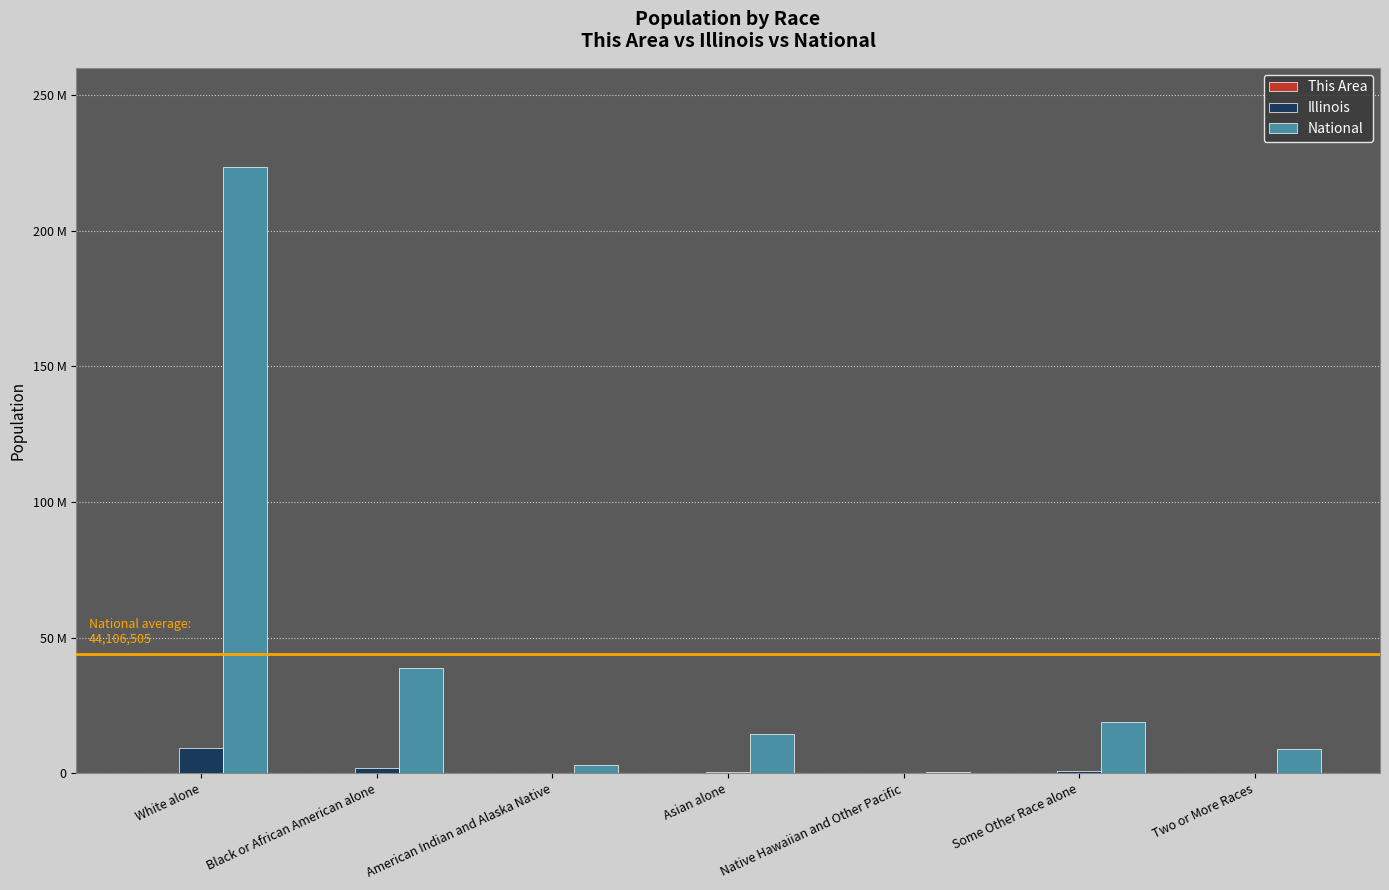

Are the bars horizontal?

No